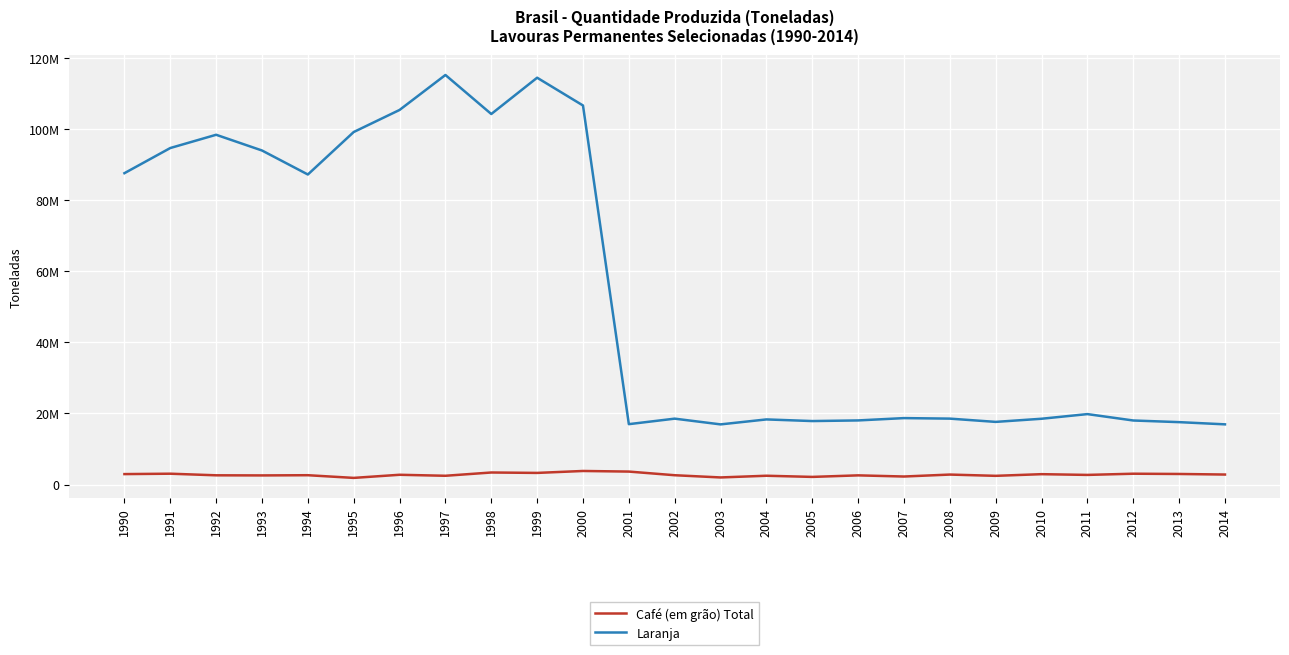

Rank the categories by Café (em grão) Total value from highest to lowest.

2000, 2001, 1998, 1999, 1991, 2012, 2013, 1990, 2010, 2014, 2008, 1996, 2011, 1994, 2002, 1992, 2006, 1993, 2004, 1997, 2009, 2007, 2005, 2003, 1995